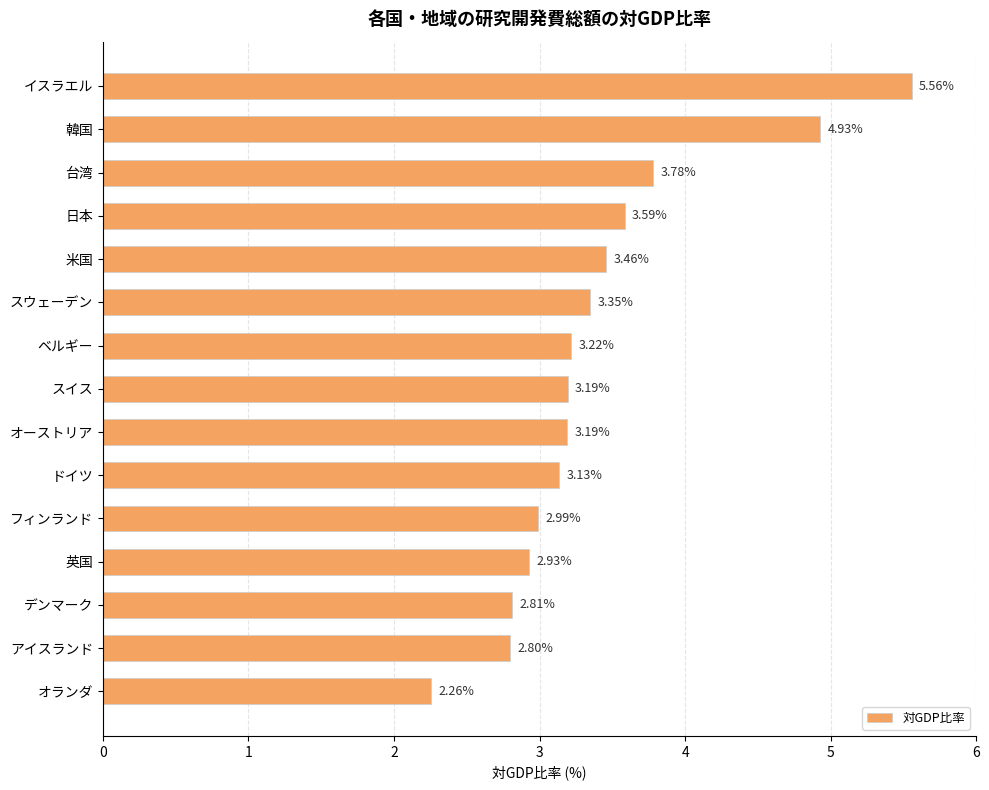

Where is the data nearest to the value 3?

フィンランド